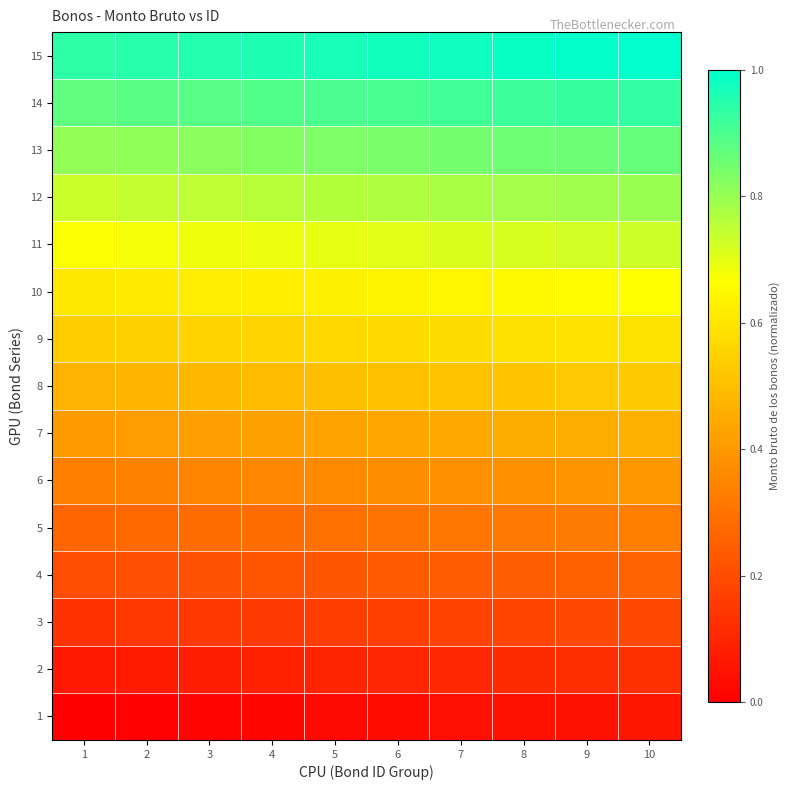

Reading left to right, transcribe all the data shown in this chart.

1: 1=0.0	2=0.0	3=0.0	4=0.0	5=0.0	6=0.0	7=0.0	8=0.0	9=0.1	10=0.1
2: 1=0.1	2=0.1	3=0.1	4=0.1	5=0.1	6=0.1	7=0.1	8=0.1	9=0.1	10=0.1
3: 1=0.1	2=0.1	3=0.1	4=0.2	5=0.2	6=0.2	7=0.2	8=0.2	9=0.2	10=0.2
4: 1=0.2	2=0.2	3=0.2	4=0.2	5=0.2	6=0.2	7=0.2	8=0.2	9=0.3	10=0.3
5: 1=0.3	2=0.3	3=0.3	4=0.3	5=0.3	6=0.3	7=0.3	8=0.3	9=0.3	10=0.3
6: 1=0.3	2=0.3	3=0.3	4=0.4	5=0.4	6=0.4	7=0.4	8=0.4	9=0.4	10=0.4
7: 1=0.4	2=0.4	3=0.4	4=0.4	5=0.4	6=0.4	7=0.4	8=0.4	9=0.5	10=0.5
8: 1=0.5	2=0.5	3=0.5	4=0.5	5=0.5	6=0.5	7=0.5	8=0.5	9=0.5	10=0.5
9: 1=0.5	2=0.5	3=0.6	4=0.6	5=0.6	6=0.6	7=0.6	8=0.6	9=0.6	10=0.6
10: 1=0.6	2=0.6	3=0.6	4=0.6	5=0.6	6=0.6	7=0.6	8=0.7	9=0.7	10=0.7
11: 1=0.7	2=0.7	3=0.7	4=0.7	5=0.7	6=0.7	7=0.7	8=0.7	9=0.7	10=0.7
12: 1=0.7	2=0.7	3=0.8	4=0.8	5=0.8	6=0.8	7=0.8	8=0.8	9=0.8	10=0.8
13: 1=0.8	2=0.8	3=0.8	4=0.8	5=0.8	6=0.8	7=0.8	8=0.9	9=0.9	10=0.9
14: 1=0.9	2=0.9	3=0.9	4=0.9	5=0.9	6=0.9	7=0.9	8=0.9	9=0.9	10=0.9
15: 1=0.9	2=0.9	3=1.0	4=1.0	5=1.0	6=1.0	7=1.0	8=1.0	9=1.0	10=1.0